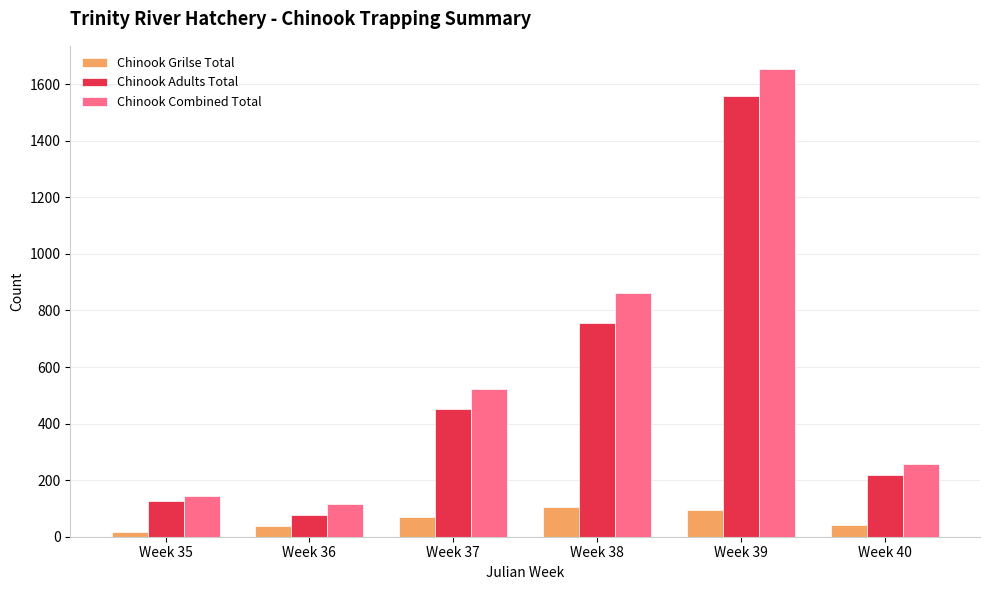

Where is Chinook Combined Total nearest to the value 884?

Week 38